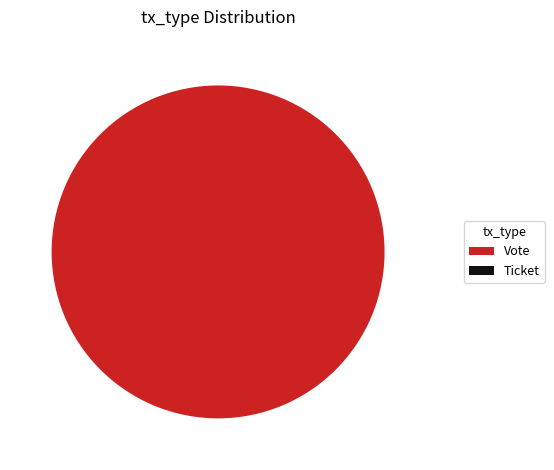

What percentage do Ticket and Vote together represent?

100.0%